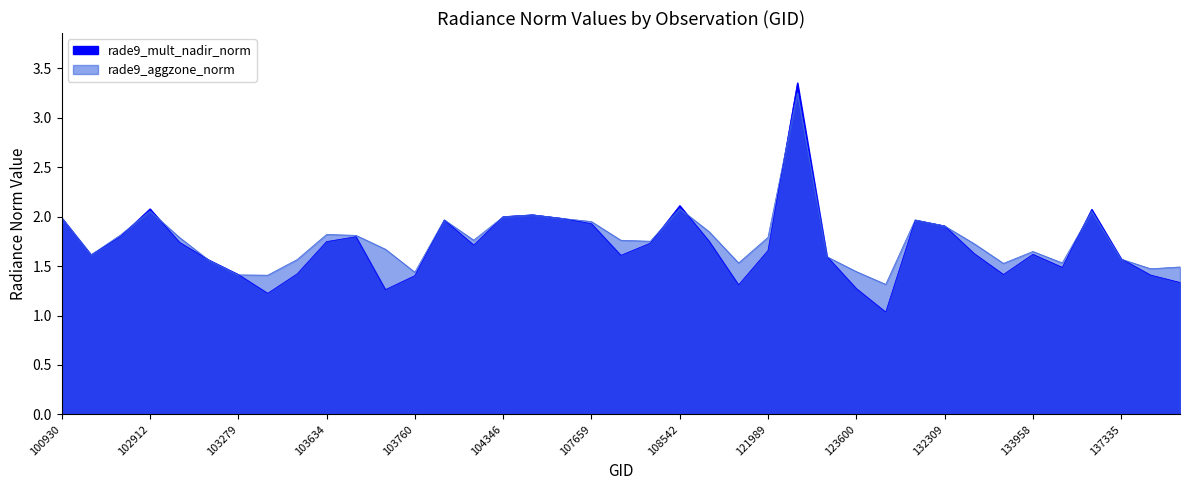

How many interior local valleys does the rade9_mult_nadir_norm series have?

9